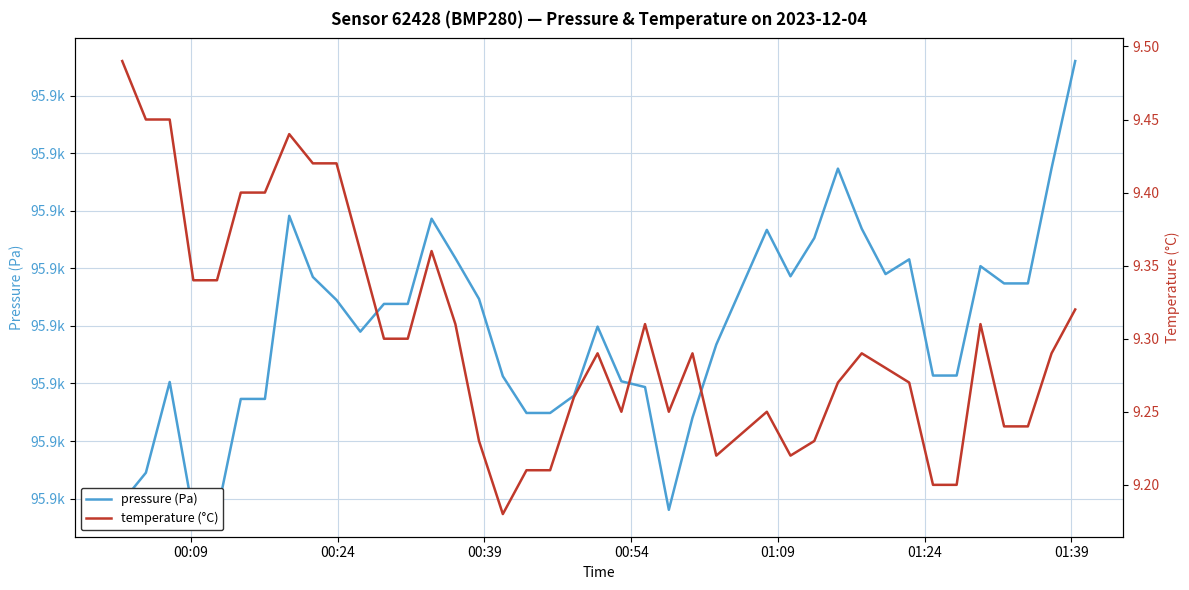

What is the average value of the temperature (°C) series?

9.3